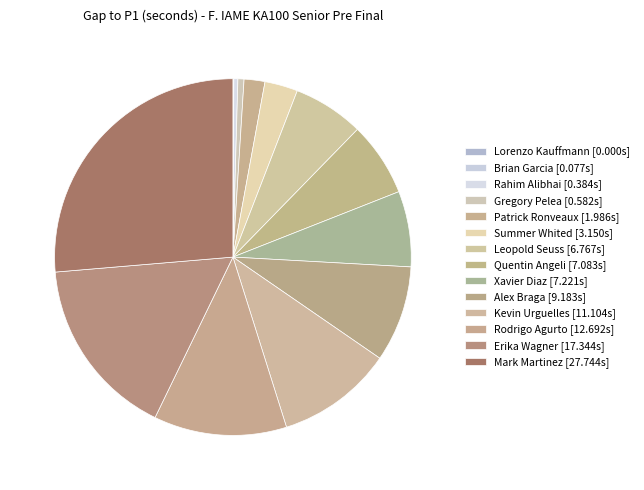

How many slices are in this pie chart?

14